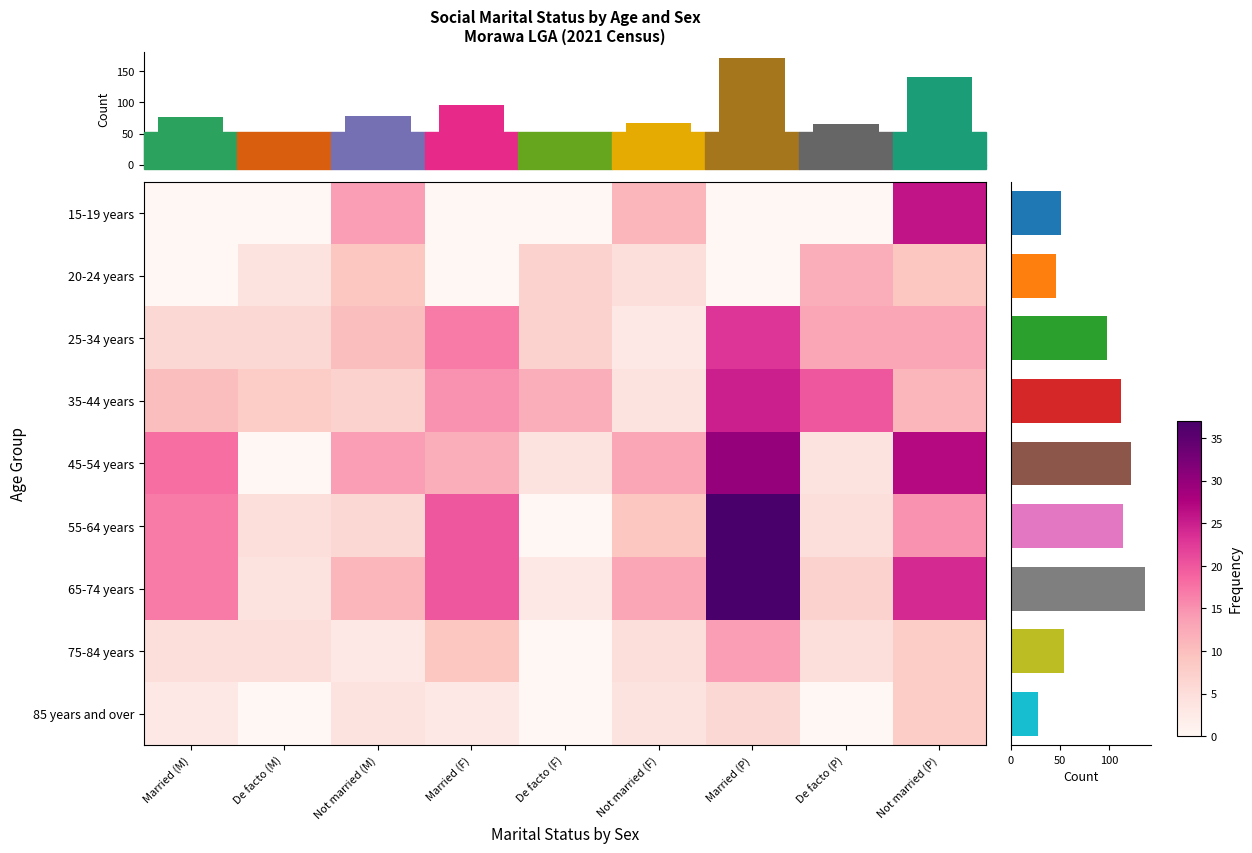

Where does the 35-44 years series first go above 11?

Married (F)